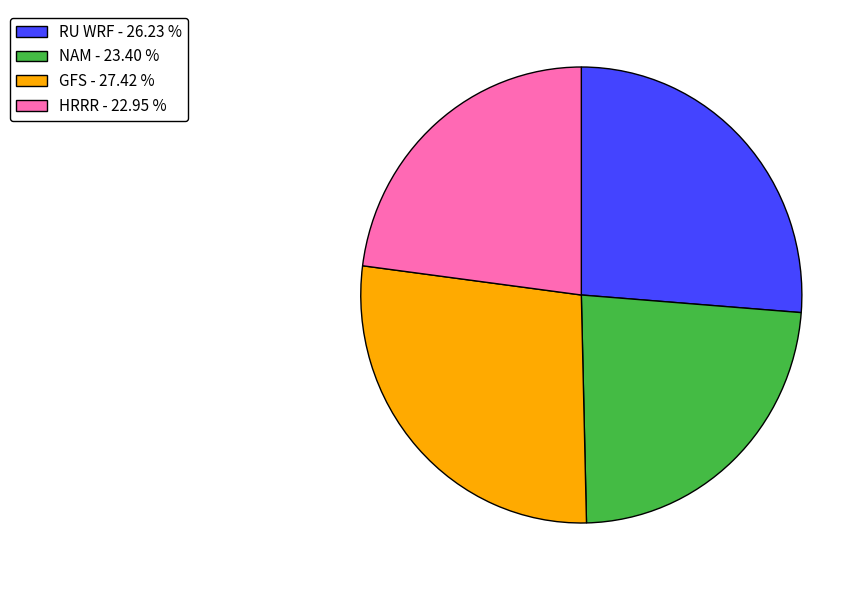

Is the sum of GFS - 27.42 % and NAM - 23.40 % greater than half?

Yes